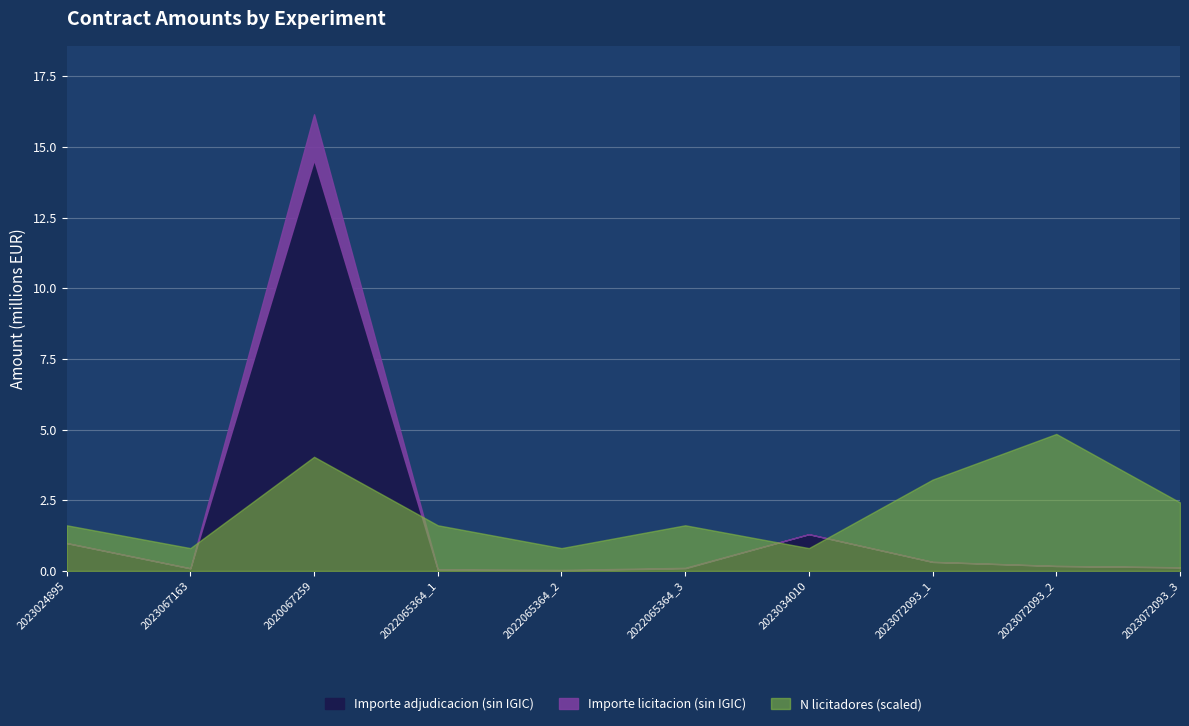

How many series are shown in this chart?

3